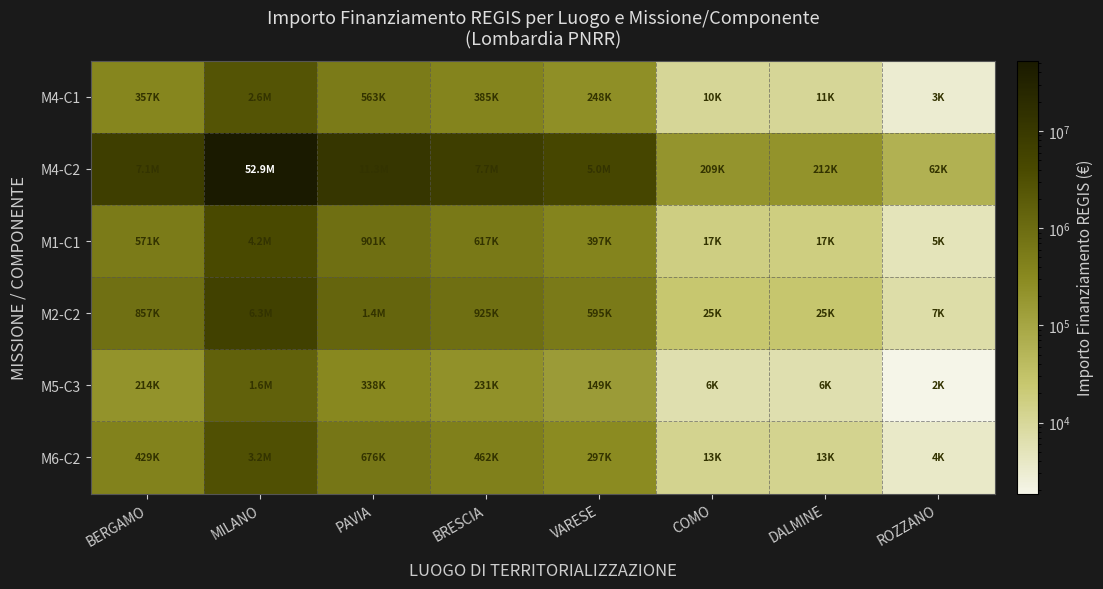

List the series in order of their peak value, highest first.

M4-C2, M2-C2, M1-C1, M6-C2, M4-C1, M5-C3